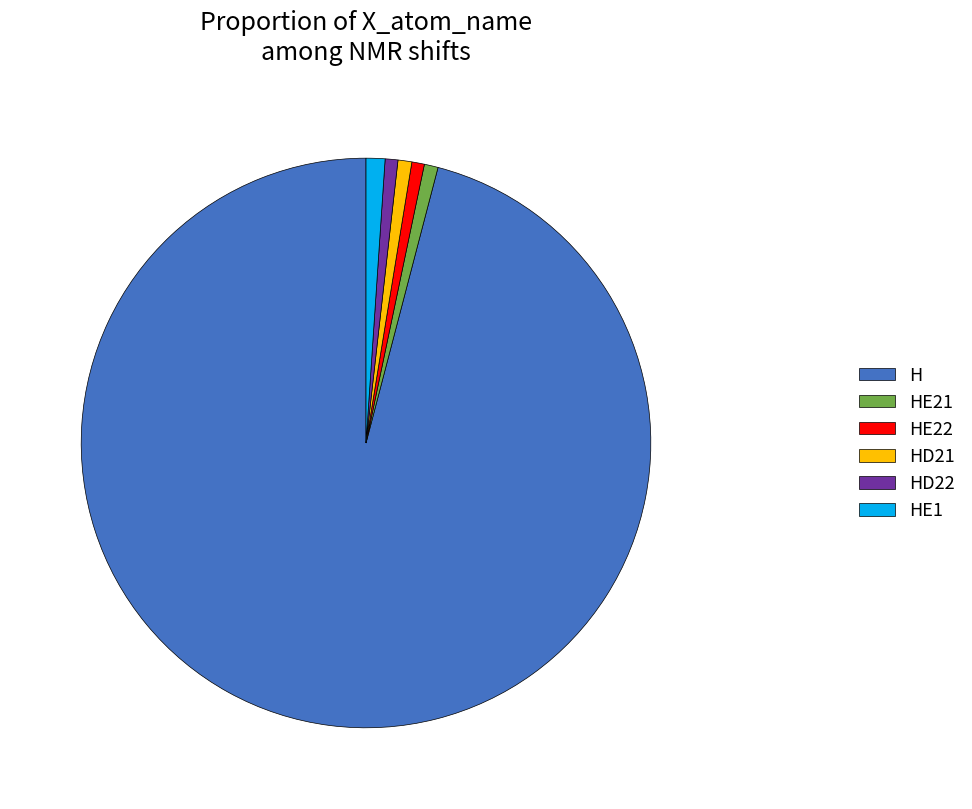

Which category accounts for the majority?

H